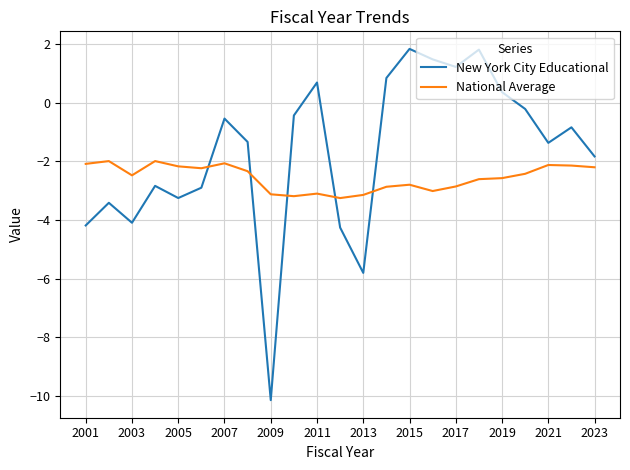

Which series has the widest spread of values?

New York City Educational